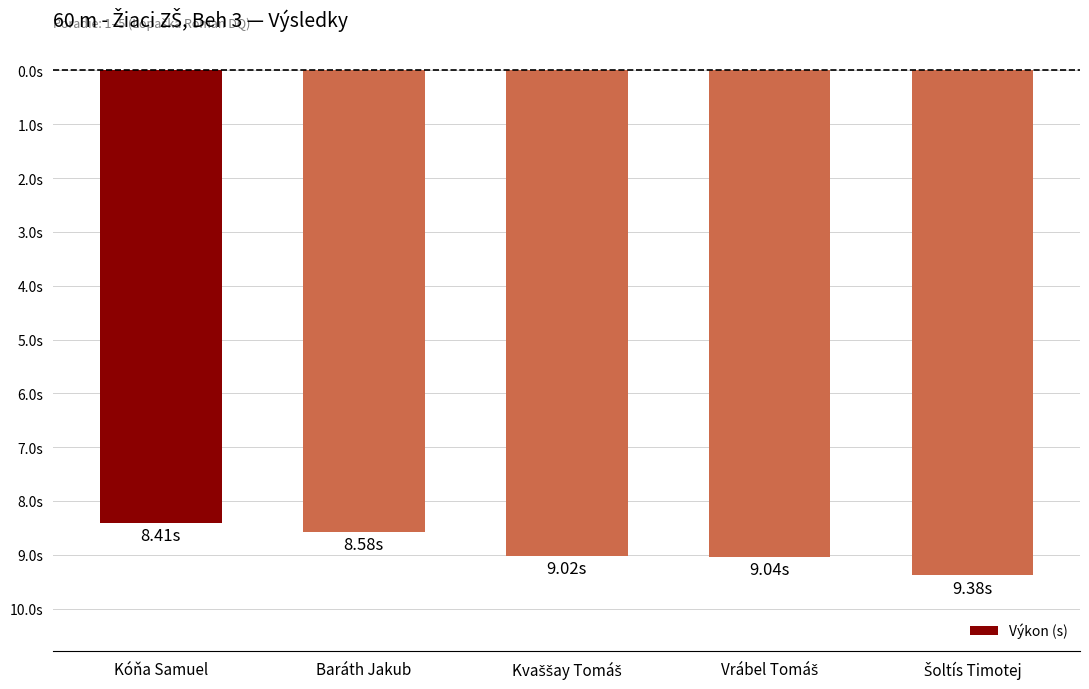

What is the change in value from Kóňa Samuel to Vrábel Tomáš?

-0.6